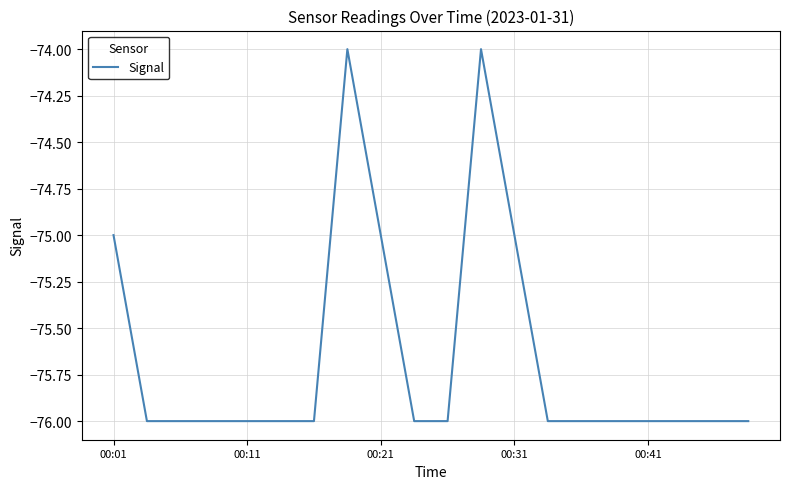

What is the greatest value displayed?

-74